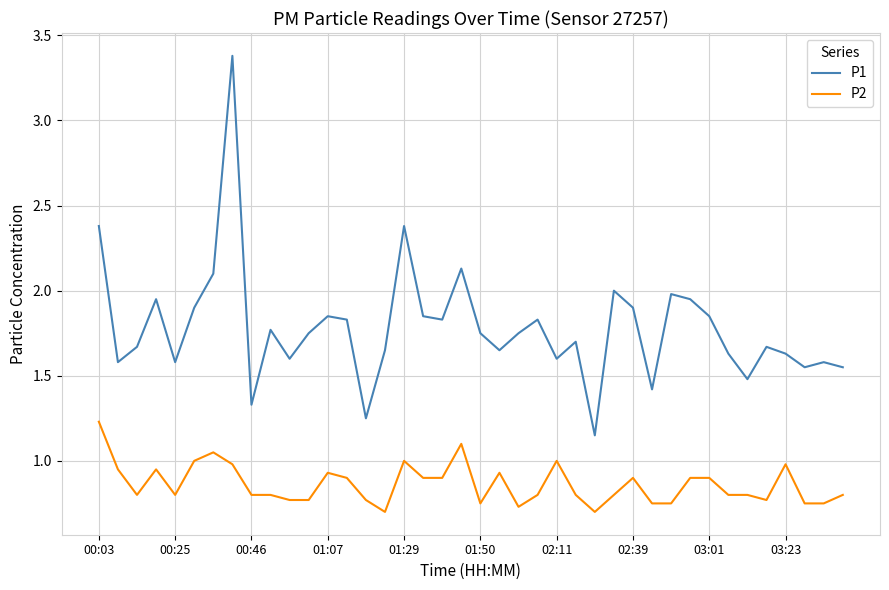

True or false: P1 and P2 cross at least once.

False